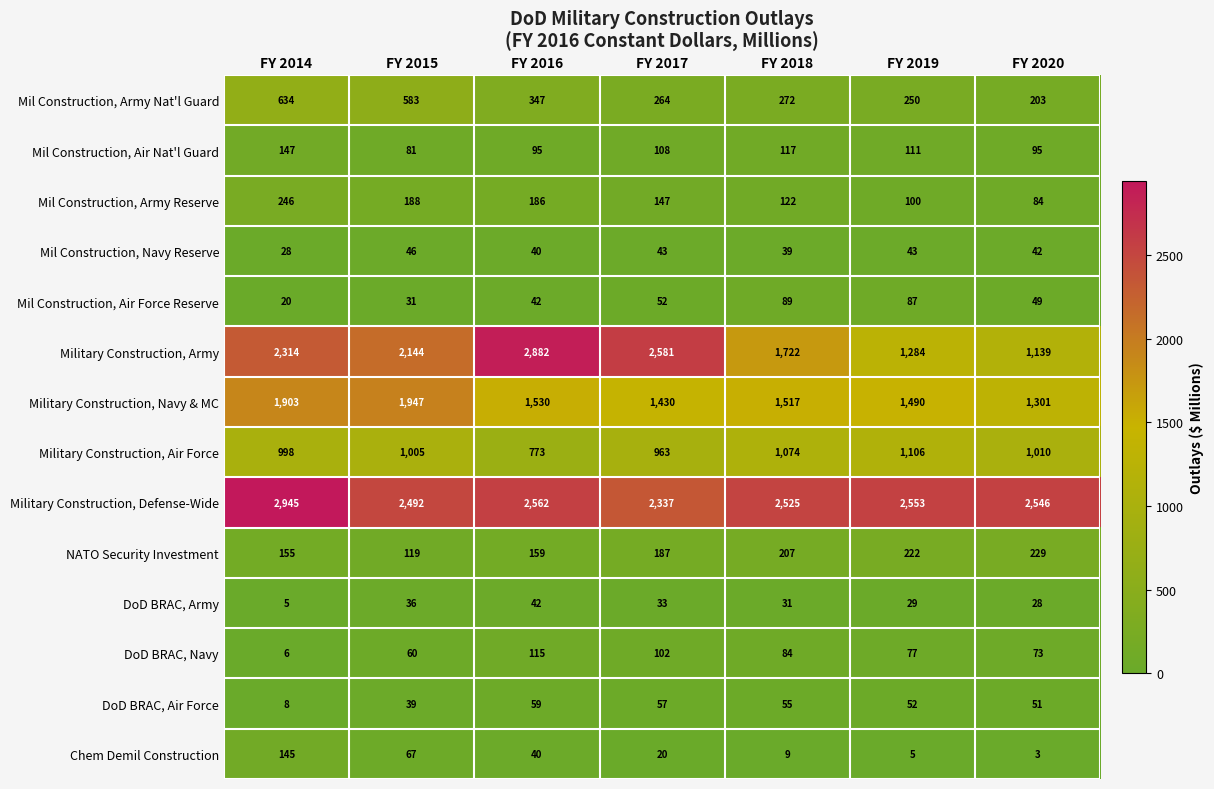

Which series has the largest range (max minus min)?

Military Construction, Army